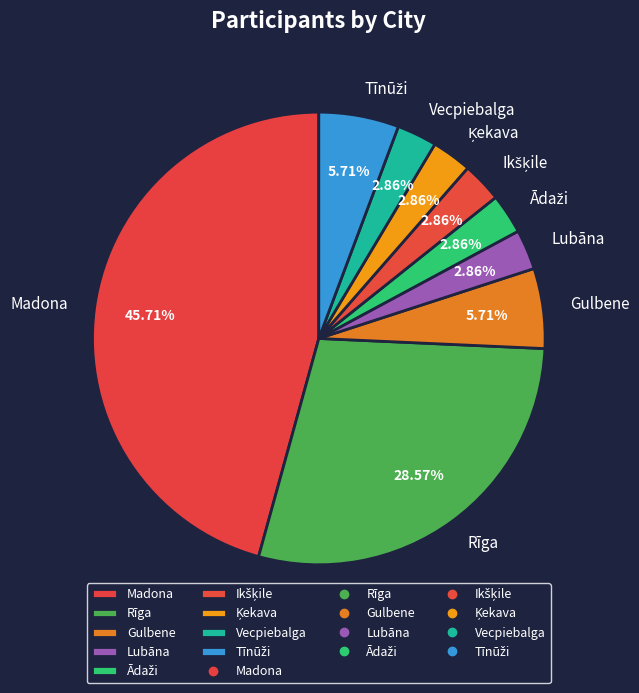

True or false: Gulbene accounts for 11% of the total.

False